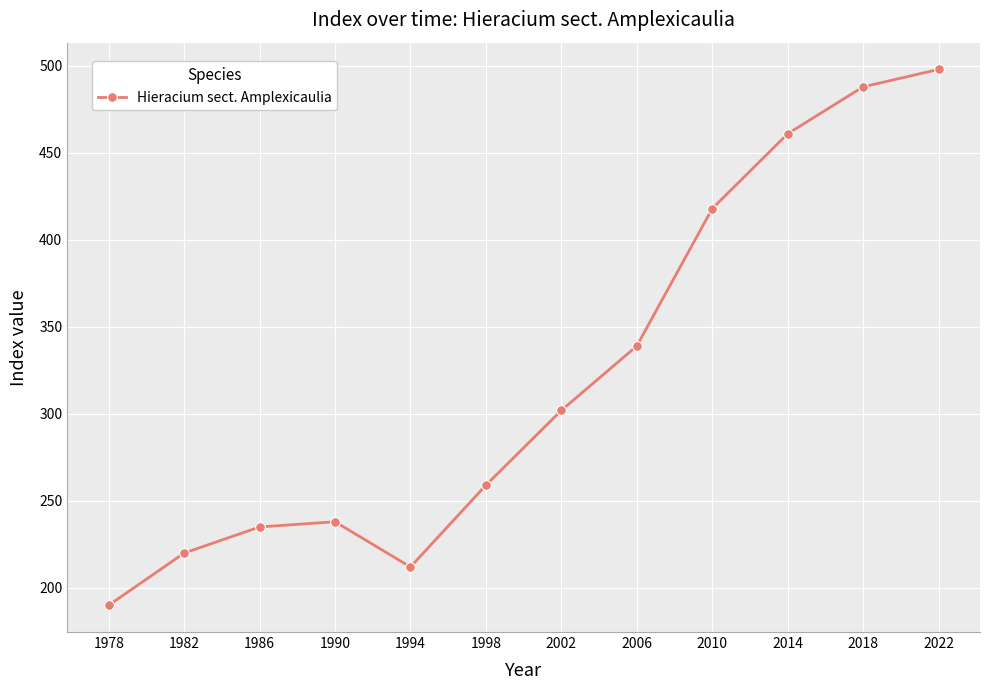

Between 1990 and 1998, which is larger?

1998